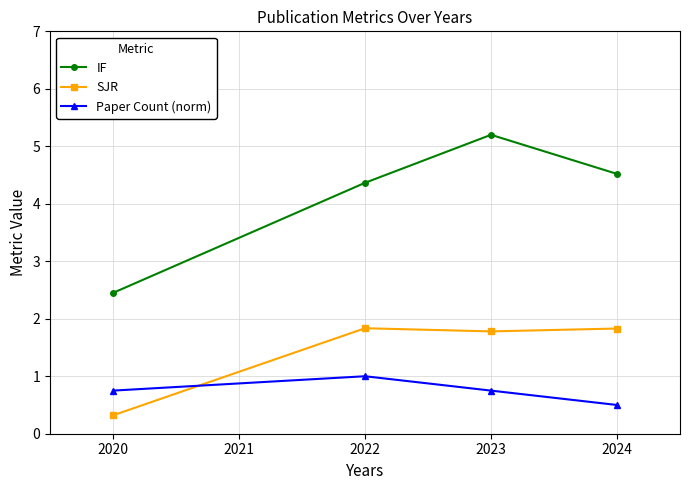

Reading left to right, what are all the values shown in this chart?

IF: 2.5	4.4	5.2	4.5
SJR: 0.3	1.8	1.8	1.8
Paper Count (norm): 0.8	1.0	0.8	0.5